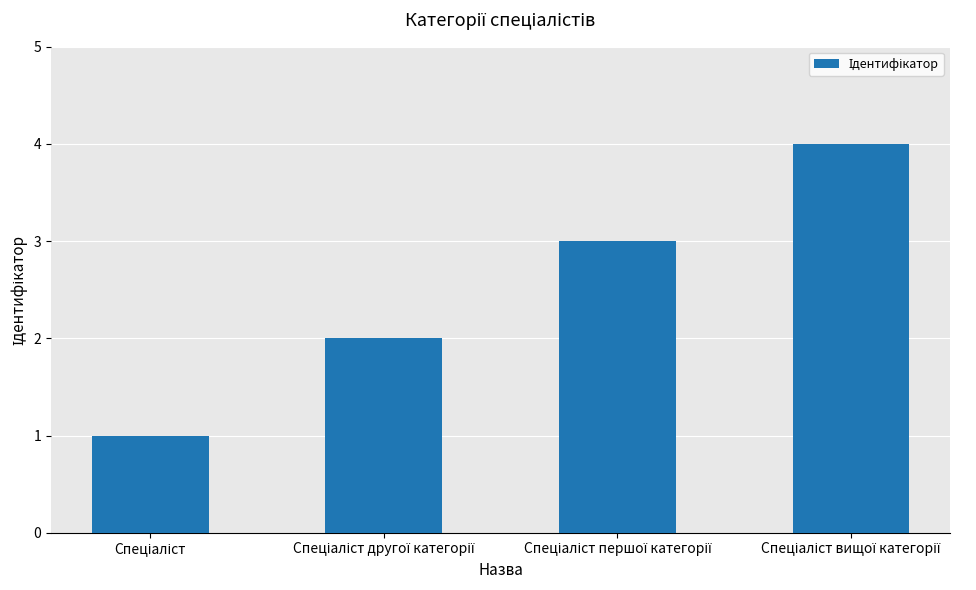

What is the maximum value shown in the chart?

4